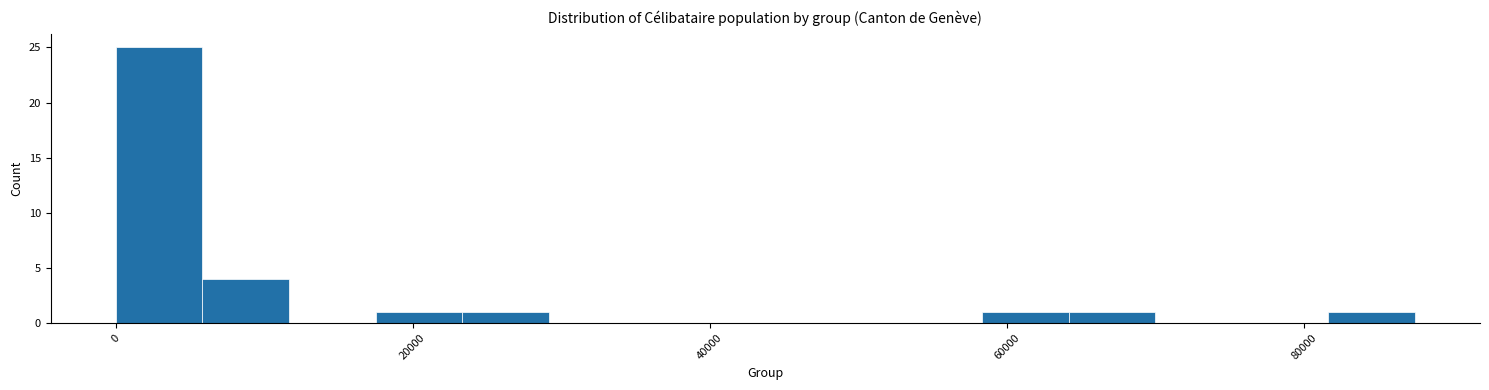

Read against the x-axis, roughly where is the centre of the tallest bar?

2000